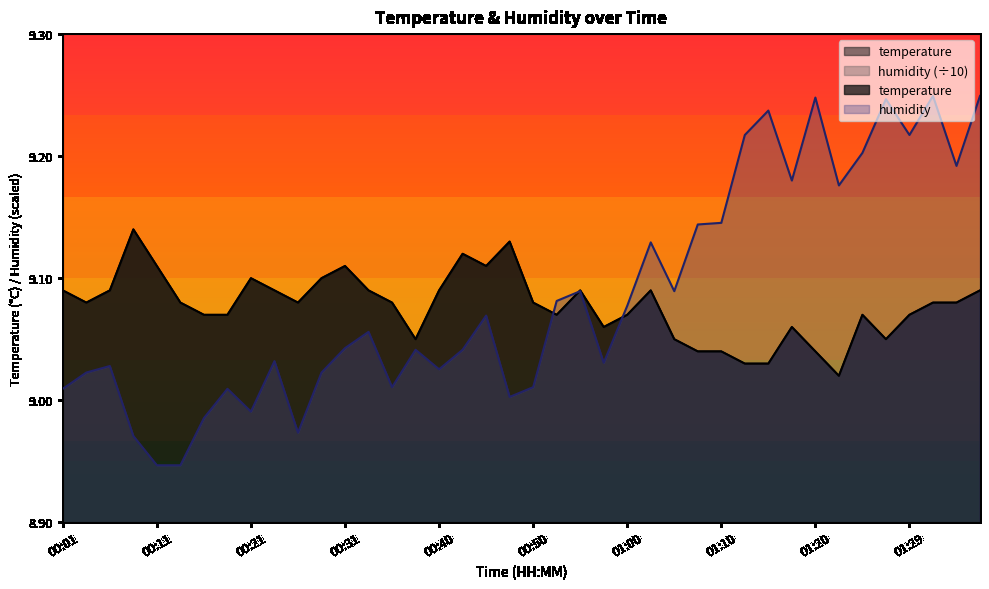

Which category has the highest value in the humidity series?

01:32